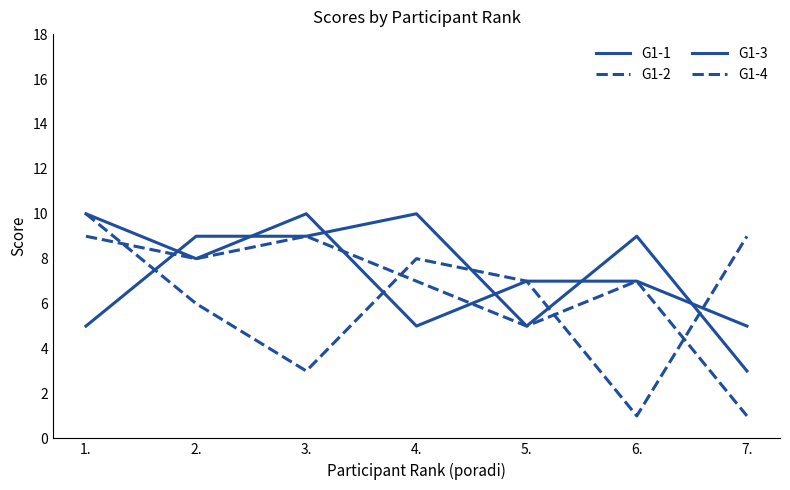

How many lines are shown in the chart?

4